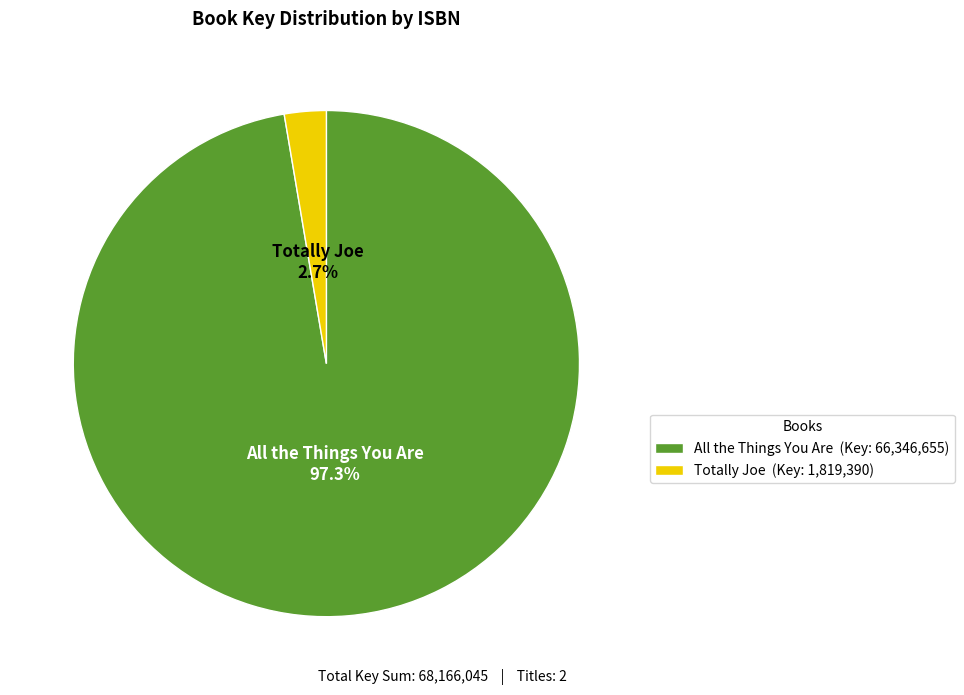

Which has a higher value, All the Things You Are (Key: 66,346,655) or Totally Joe (Key: 1,819,390)?

All the Things You Are (Key: 66,346,655)